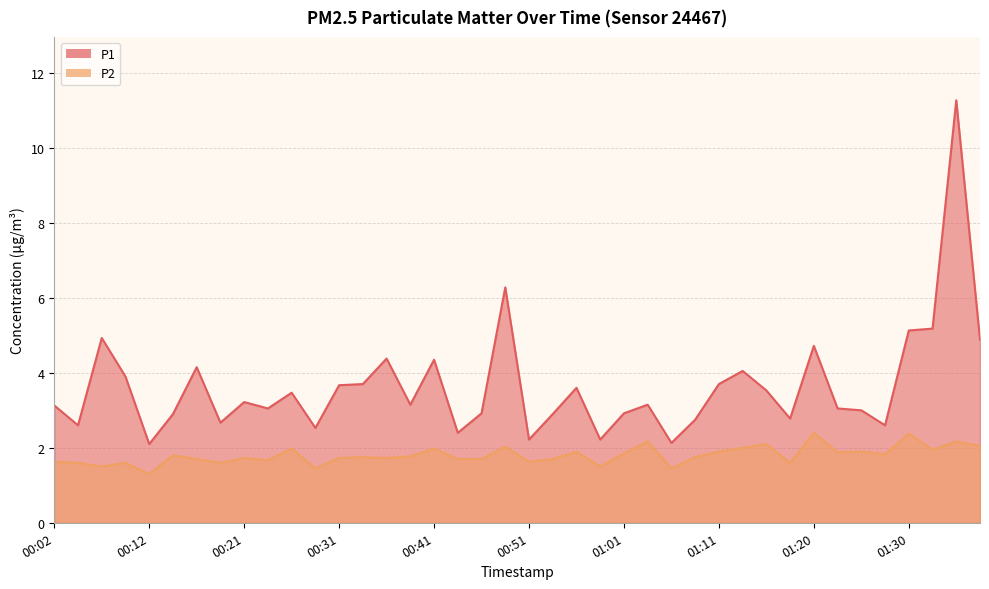

Does the chart have visible grid lines?

Yes